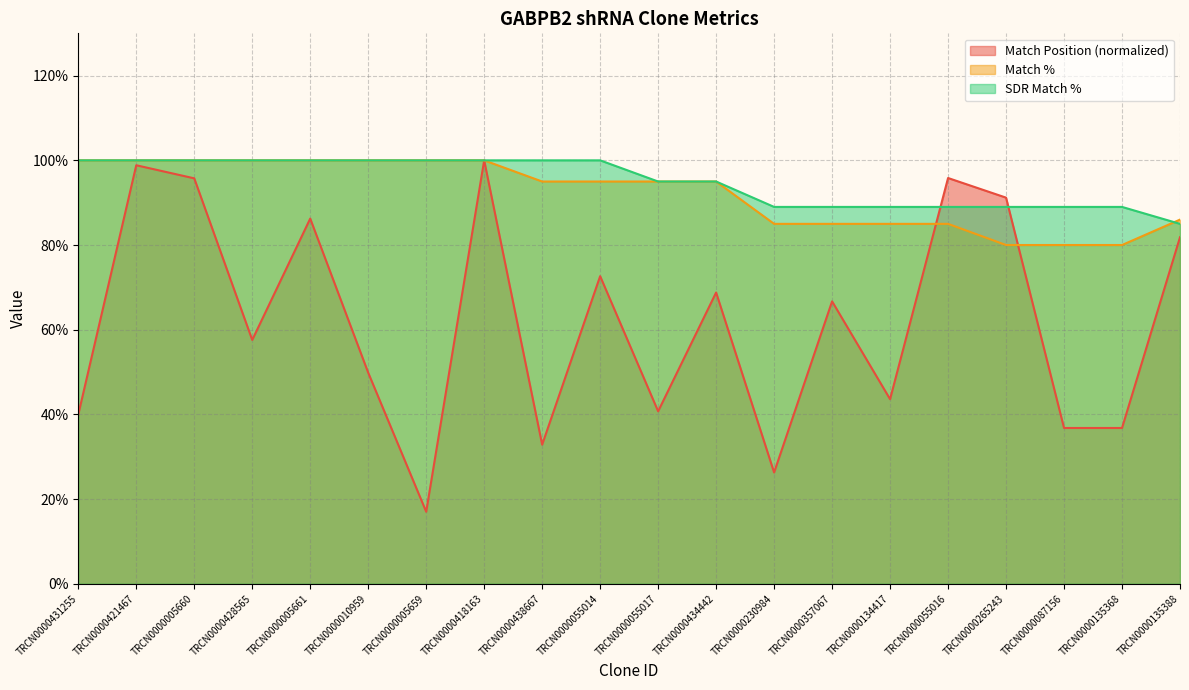

What position from the left is TRCN0000357067?

14